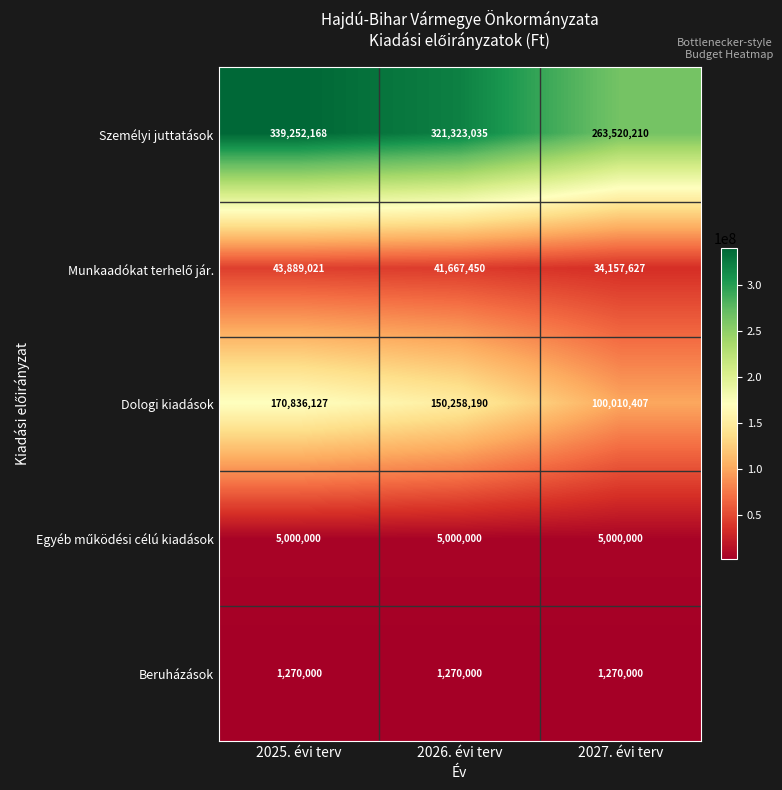

Which series has the largest range (max minus min)?

Személyi juttatások